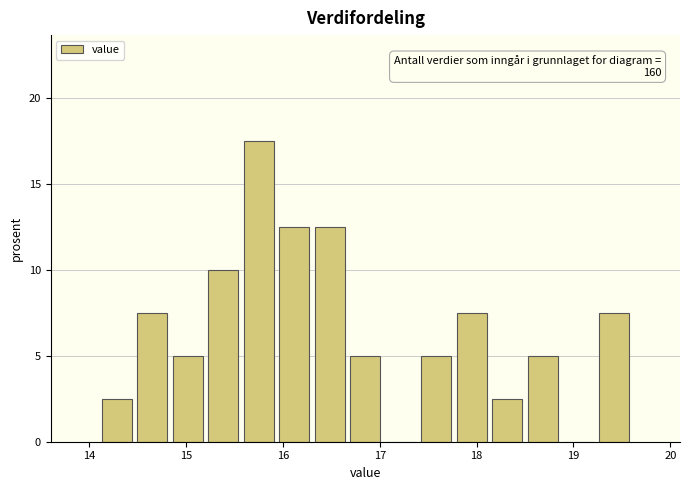

Around what value on the x-axis is the tallest bar? Give the approximate position of its centre, as read against the axis.

15.8